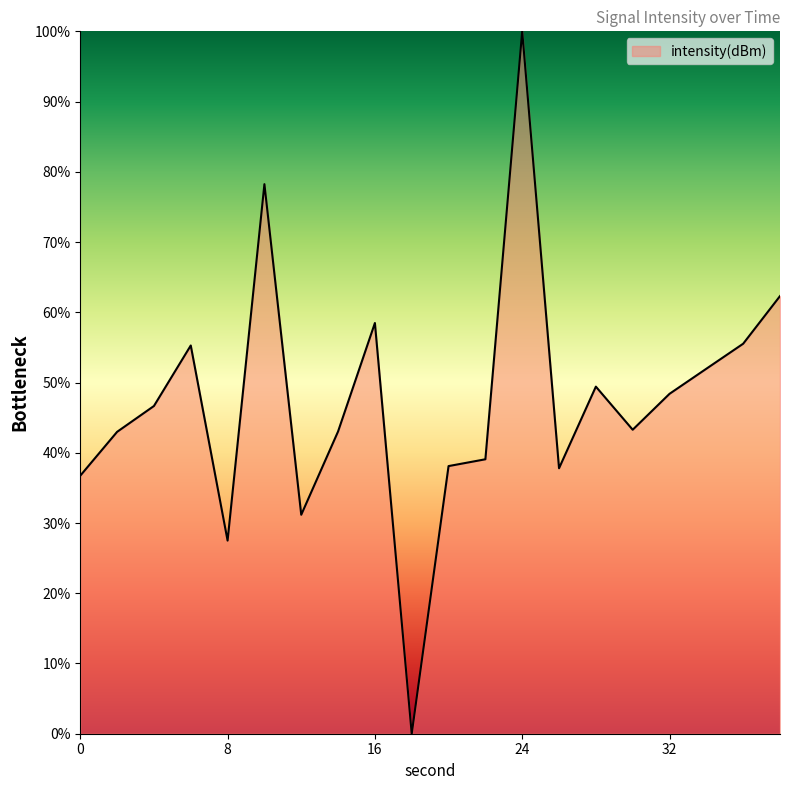

What is the maximum value shown in the chart?

100.0